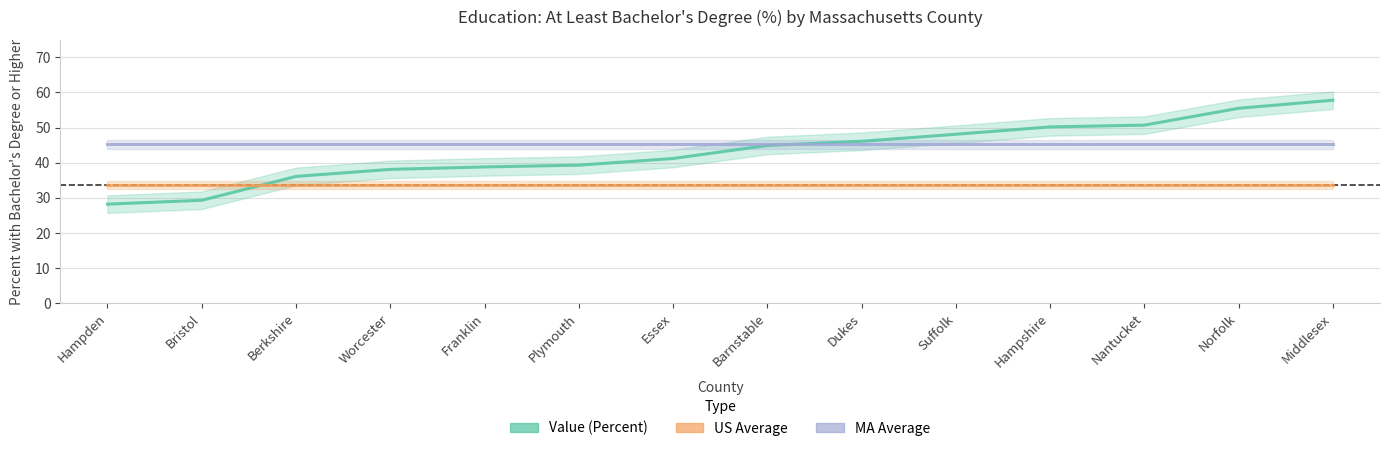

What is the minimum value shown in the chart?

28.2